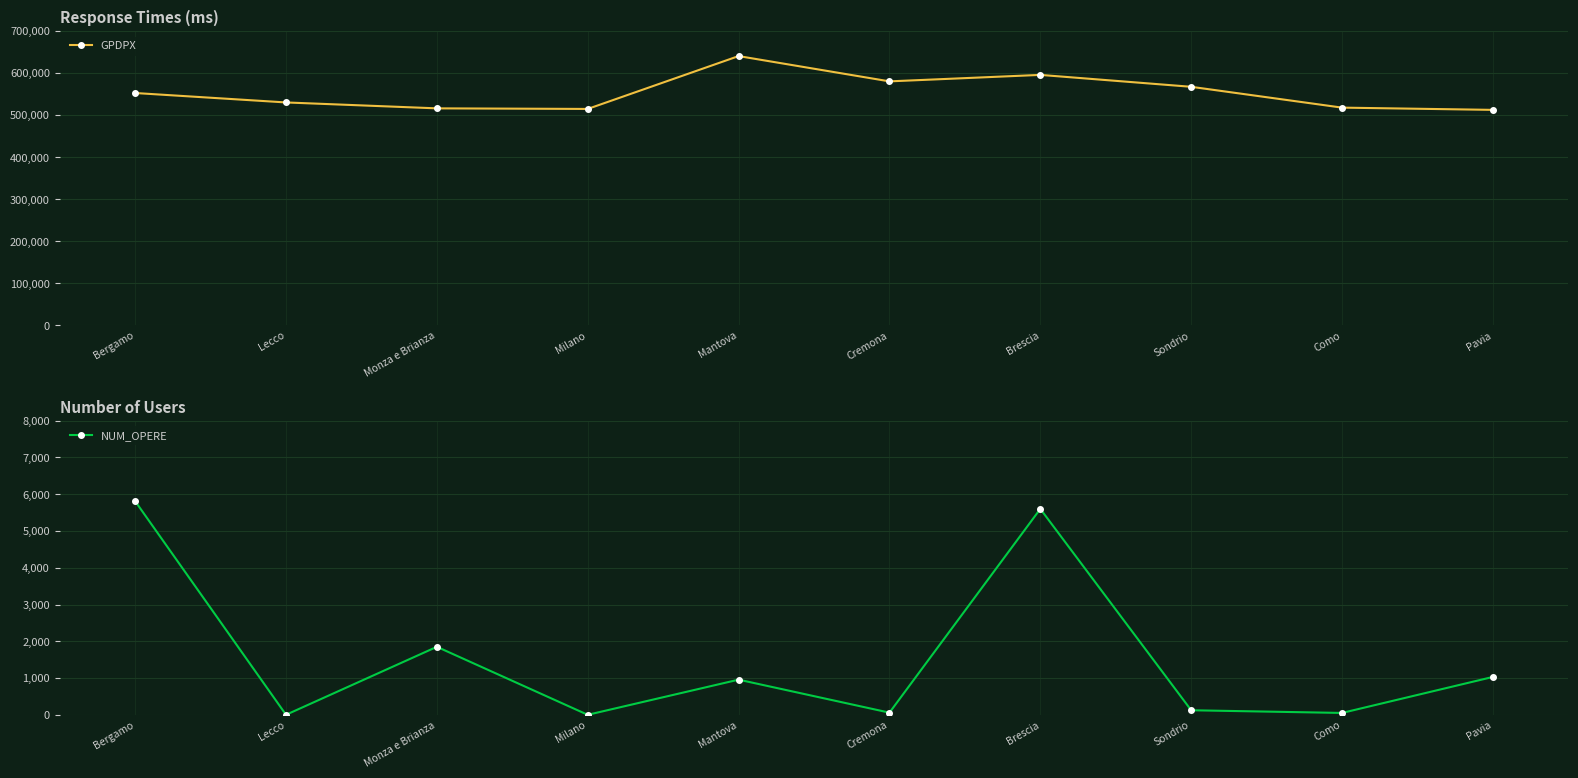

Rank the series at Pavia from lowest to highest value.

NUM_OPERE, GPDPX